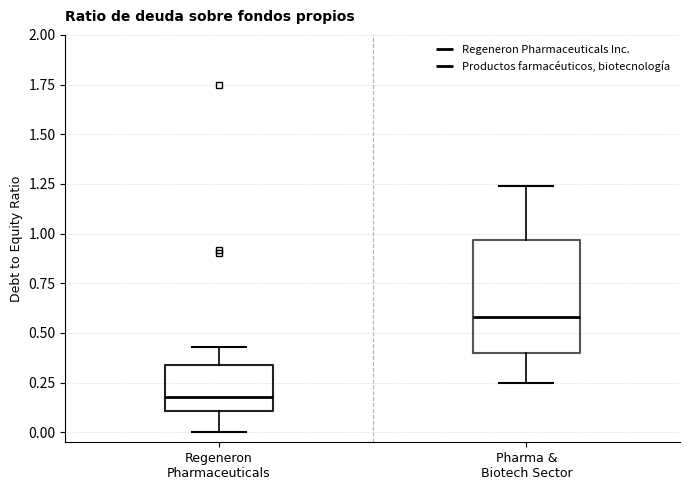

Which box is the tallest, from its lower edge to its upper edge?

Pharma & Biotech Sector